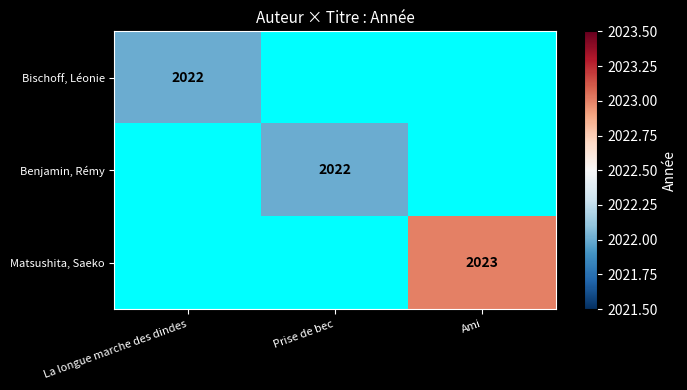

Is it true that Bischoff, Léonie equals 863 at La longue marche des dindes?

False